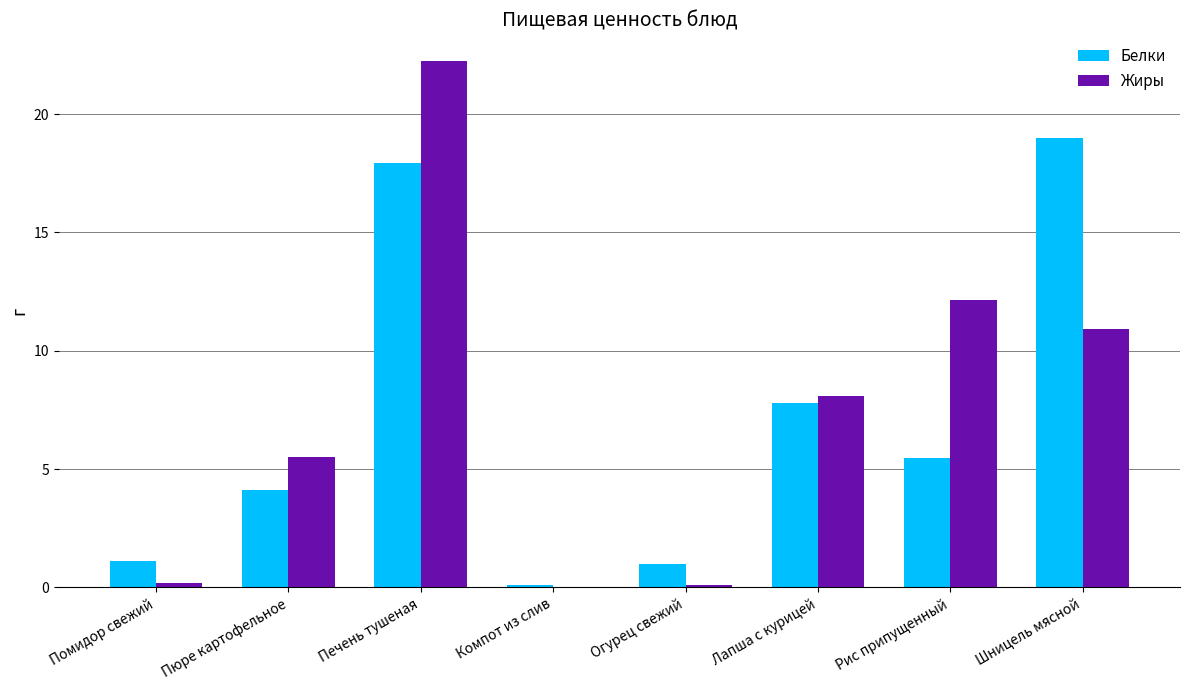

True or false: Белки has a value of 7.8 at Лапша с курицей.

True